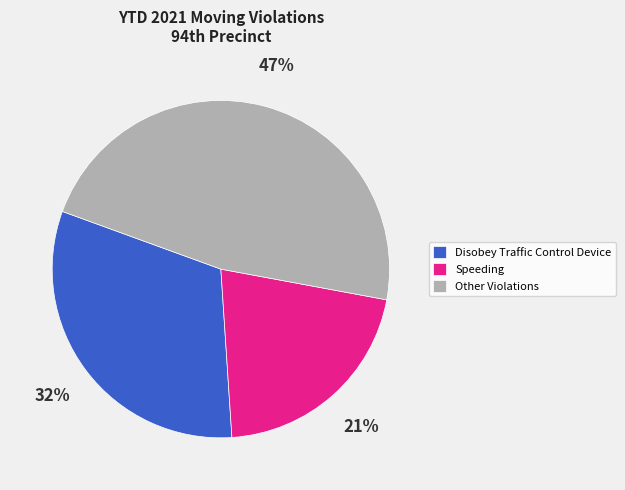

How many segments does this pie chart have?

3